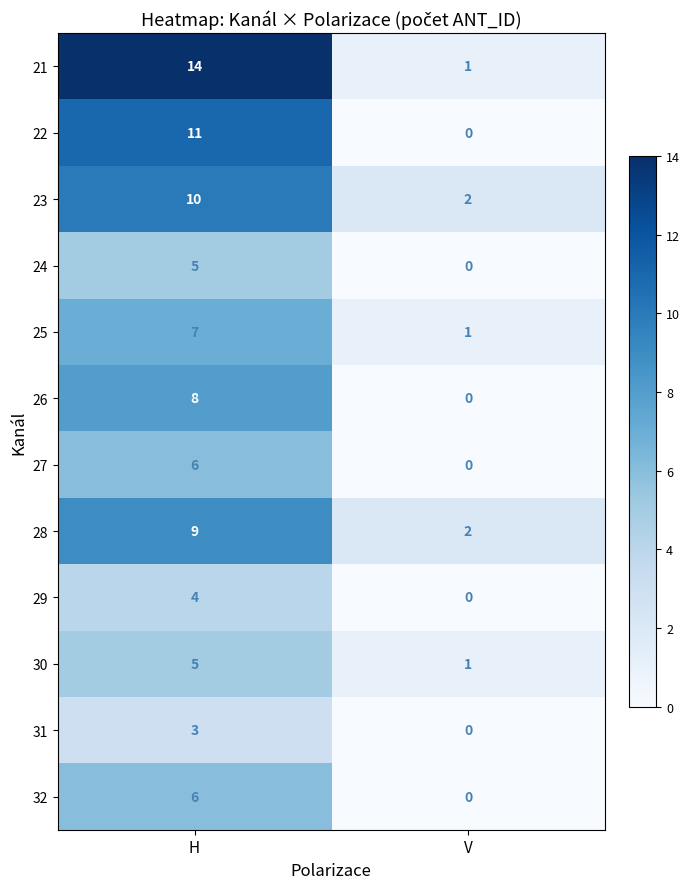

Which series has the largest range (max minus min)?

21